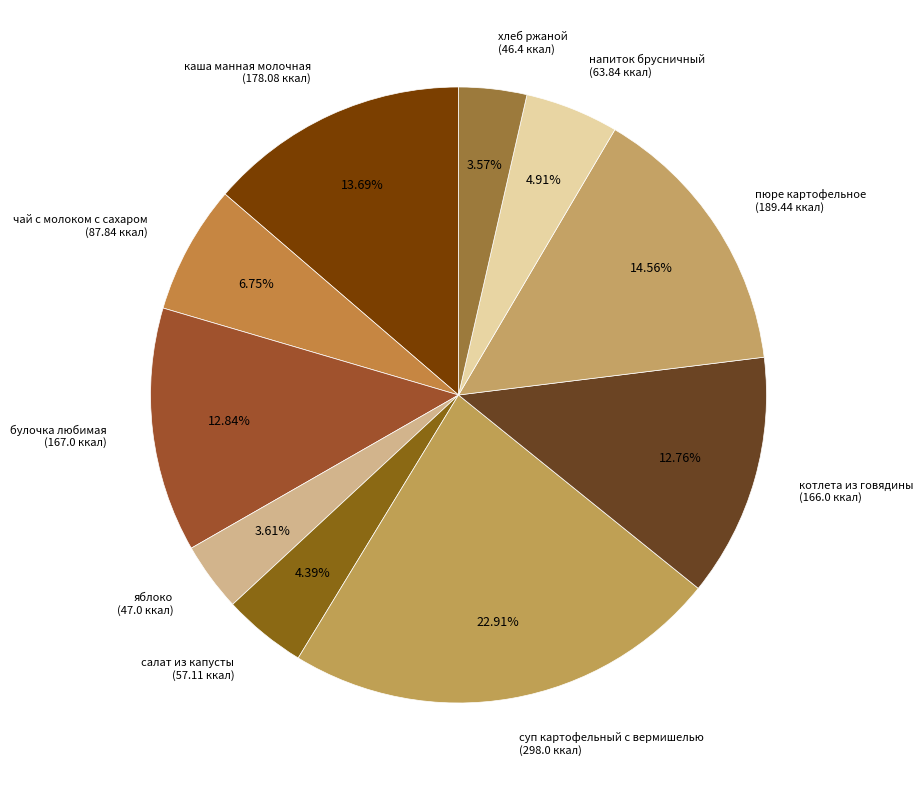

How many segments does this pie chart have?

10